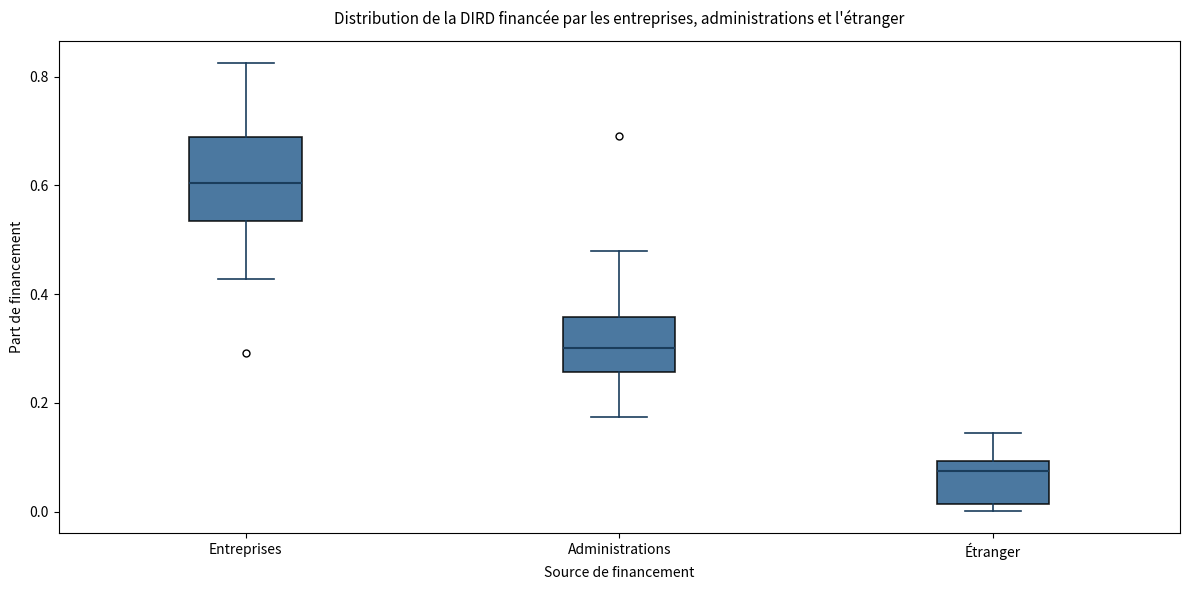

Comparing the boxes themselves (not the whiskers), which one is the tallest?

Entreprises